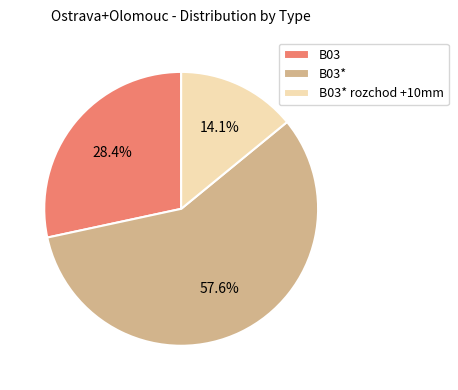

How many segments does this pie chart have?

3